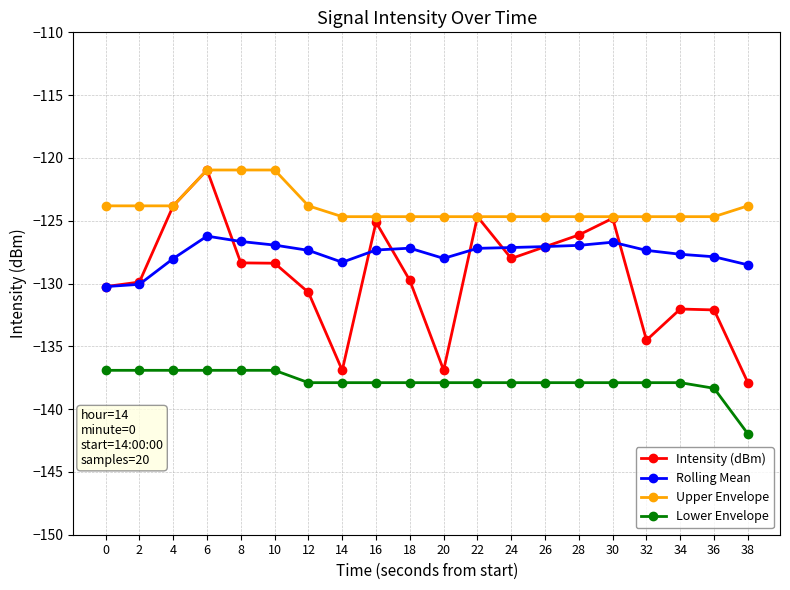

Between 8 and 24, which series saw the biggest shift?

Upper Envelope